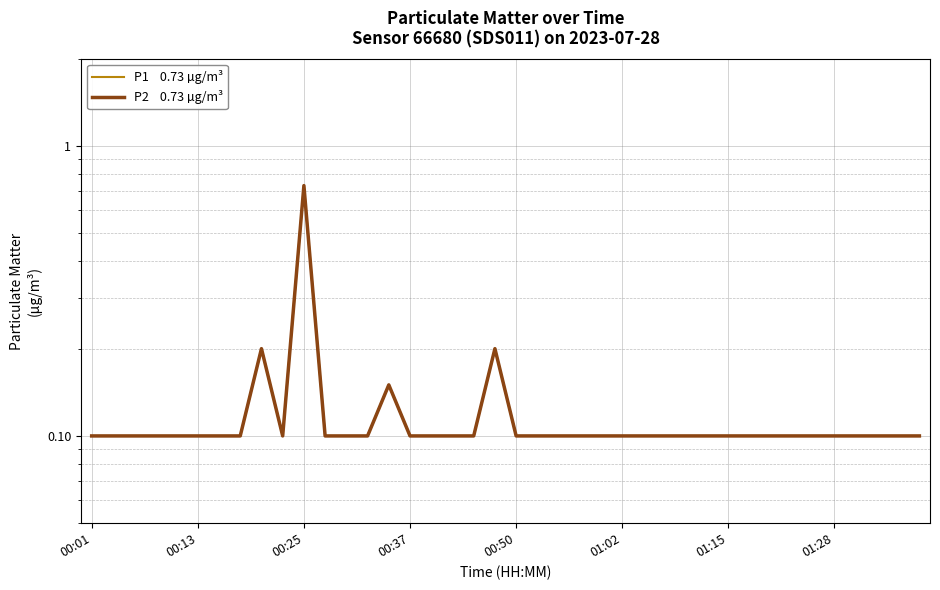

What is the difference between the maximum and minimum values in the P2    0.73 µg/m³ series?

0.6